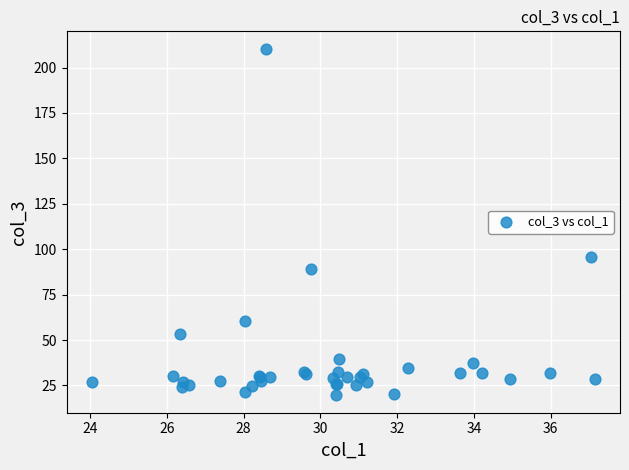

What Y value in the scatter plot is closest to 114?

95.5